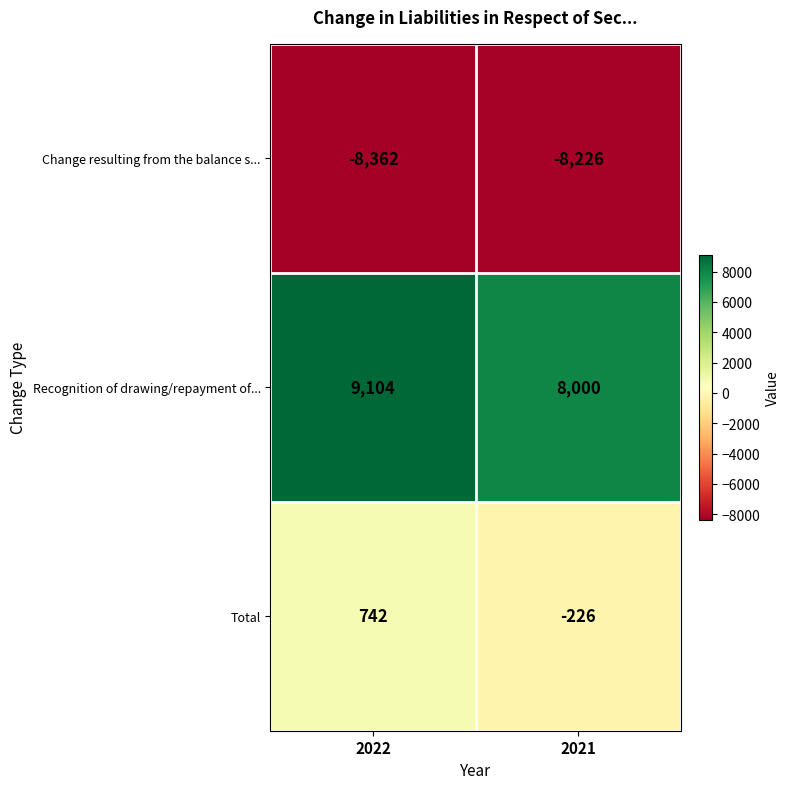

Between 2022 and 2021, which series saw the biggest shift?

Recognition of drawing/repayment of...